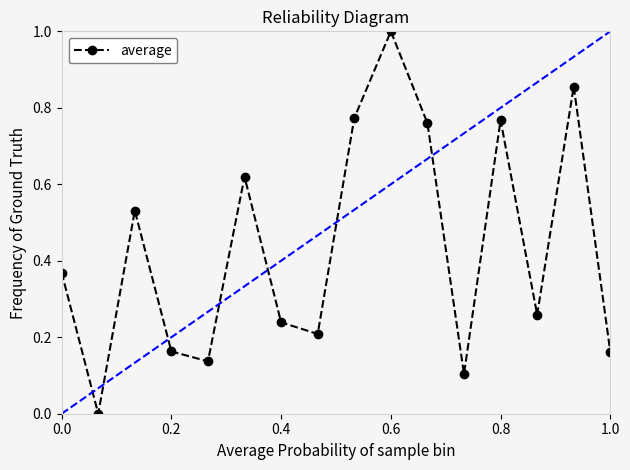

What is the greatest value displayed?

1.0